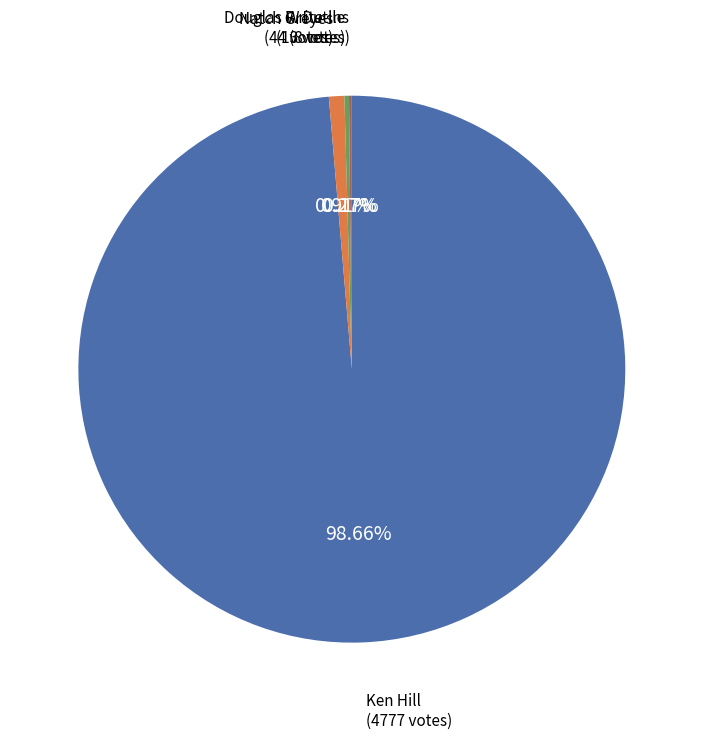

Rank the categories by value from lowest to highest.

Write-Ins, Douglas R. Dutile, Natch Greyes, Ken Hill